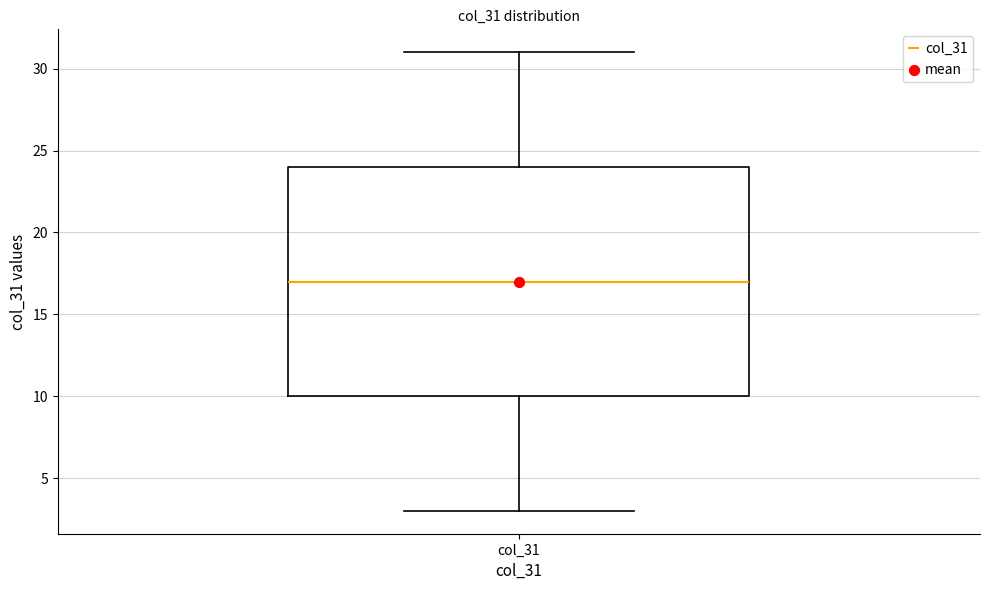

Read this box plot against the y-axis: the position of the median line, the range covered by the box, and the ends of both whiskers. The values are not printed on the chart, so give them approximately, as read against the axis.

median 17, box 10 to 24, whiskers 3 to 31